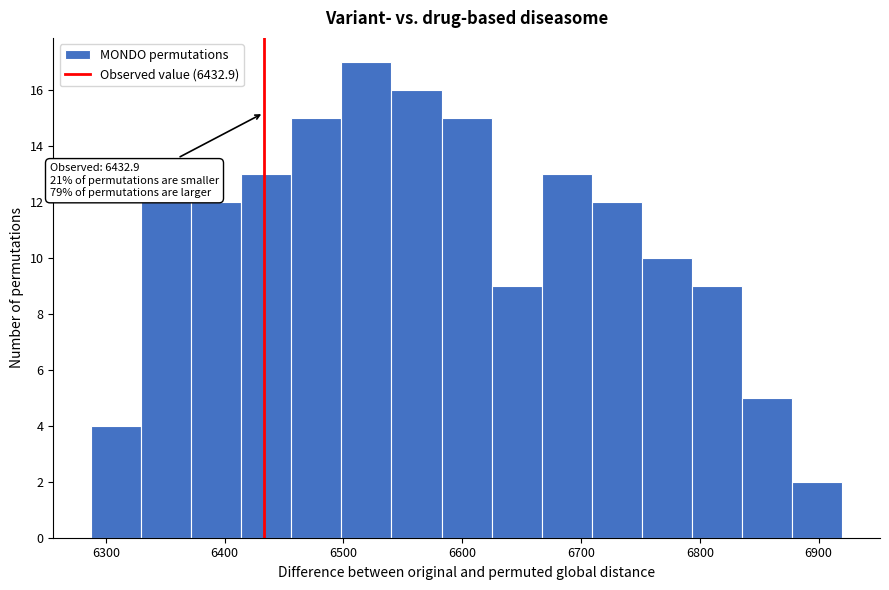

Which range on the x-axis has the tallest bar?

6500 to 6540